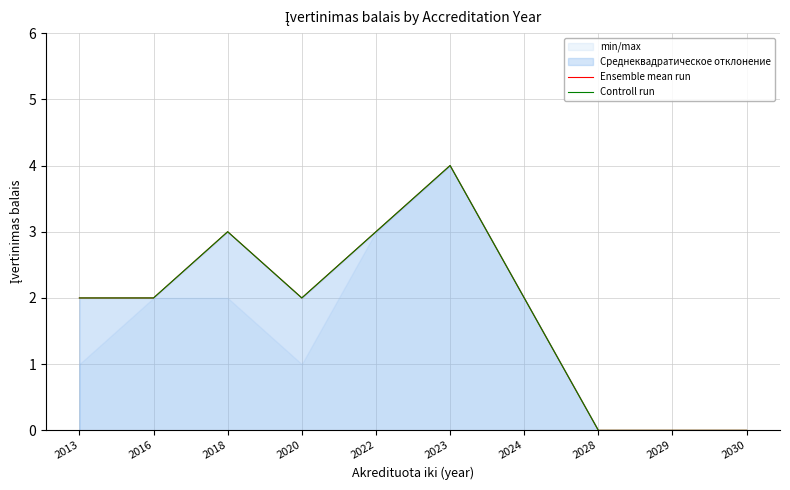

Which has a higher value, 2018 or 2024?

2018